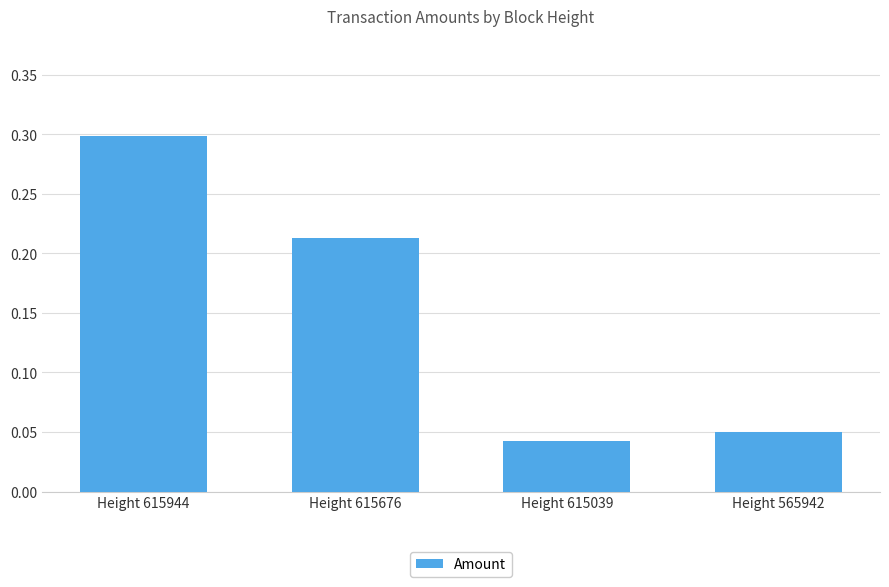

Rank the categories by value from lowest to highest.

Height 615039, Height 565942, Height 615676, Height 615944